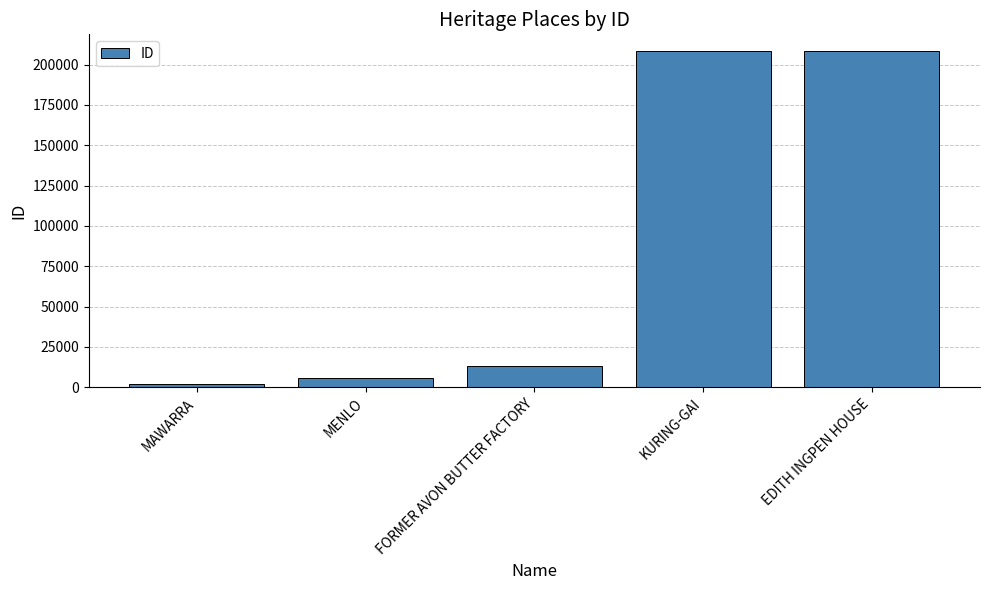

Where is the data nearest to the value 105127?

FORMER AVON BUTTER FACTORY